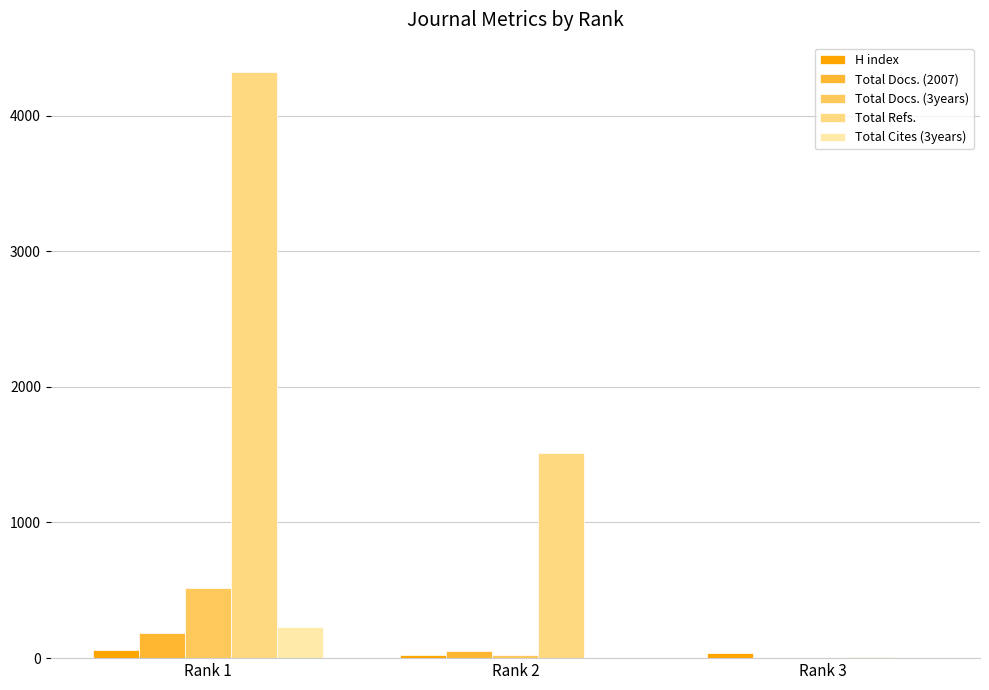

Which series changed the most between Rank 2 and Rank 3?

Total Refs.